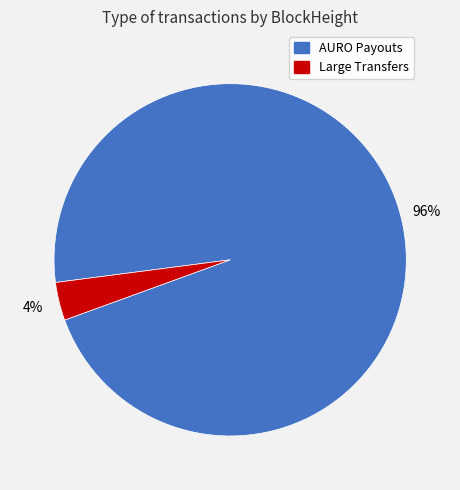

To the nearest percent, what percentage of the pie is AURO Payouts?

96%